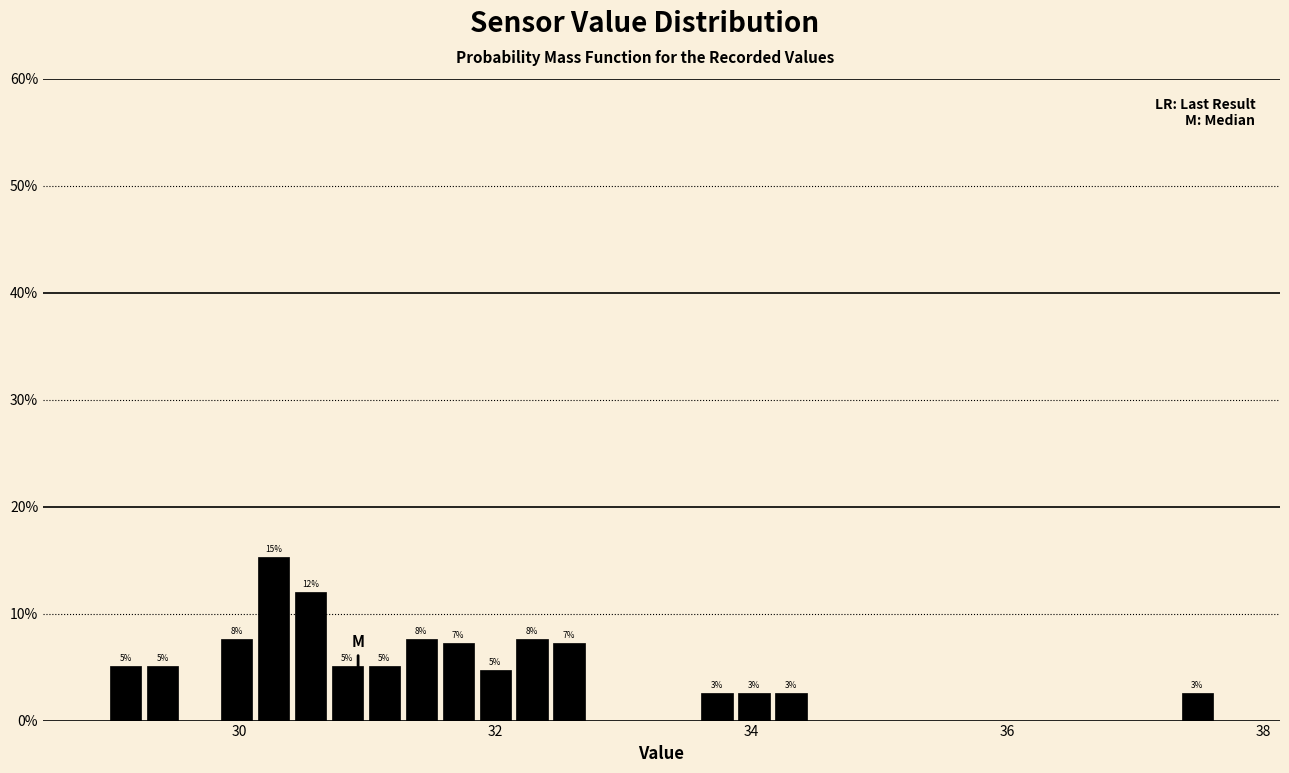

Around what value on the x-axis is the tallest bar? Give the approximate position of its centre, as read against the axis.

30.2